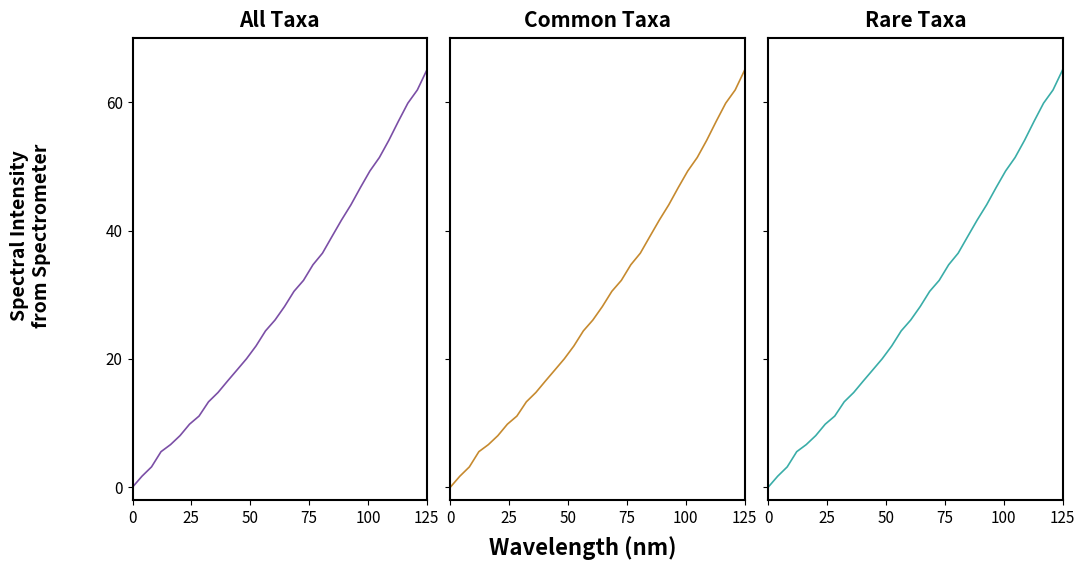

Which series ends up on top after the final intersection of Spectrum (rare) and Spectrum (common)?

Spectrum (common)